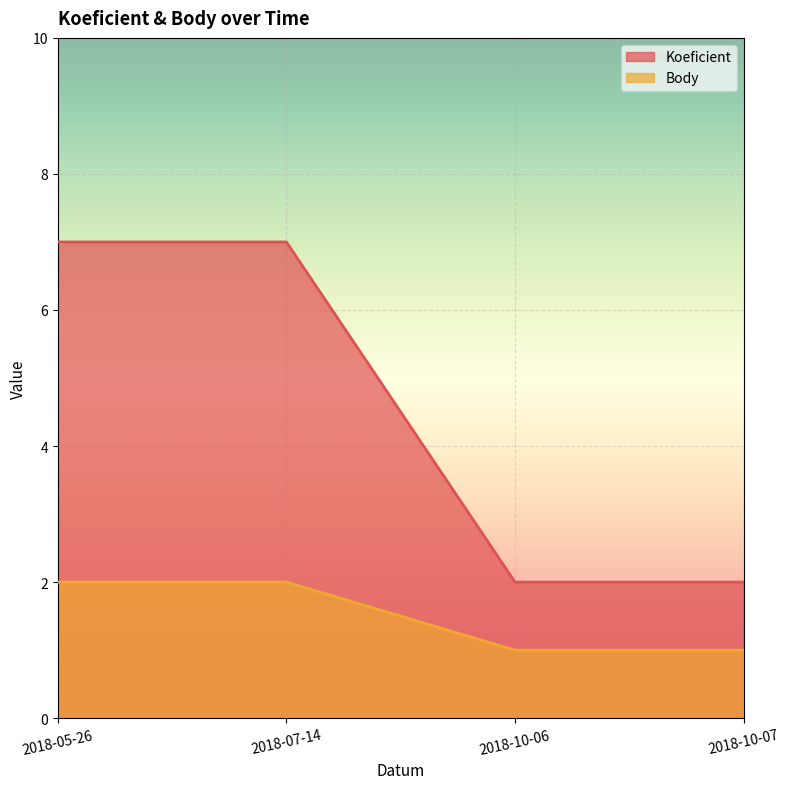

True or false: Koeficient and Body cross at least once.

False